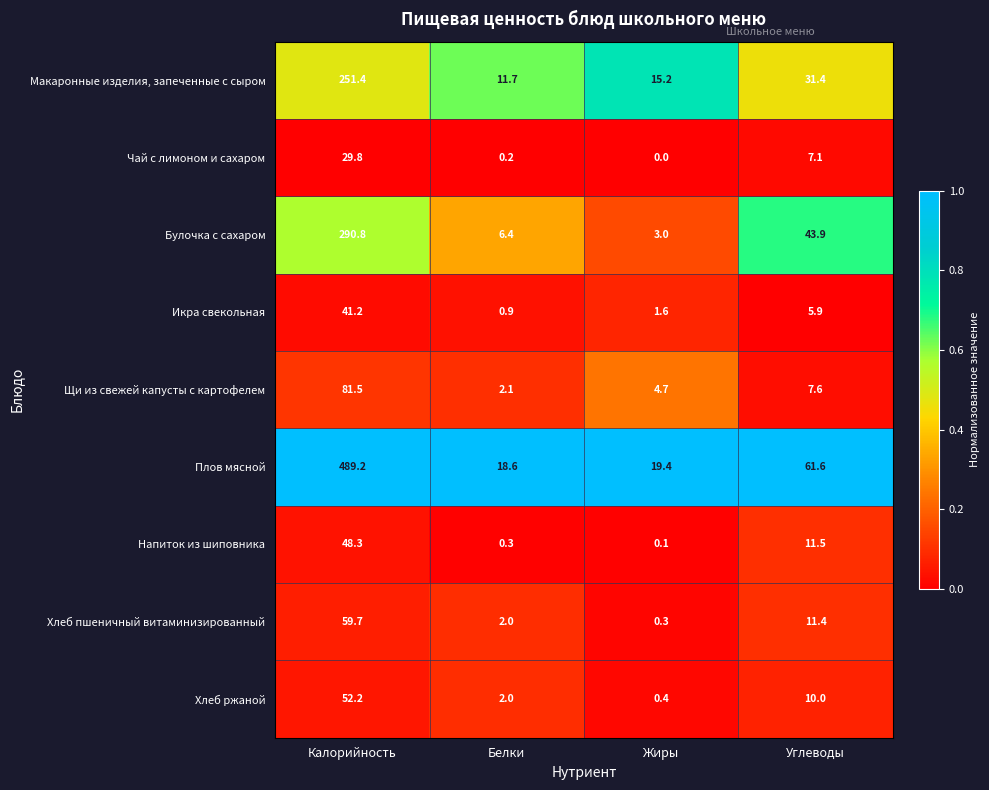

List the series in order of their peak value, lowest first.

Чай с лимоном и сахаром, Икра свекольная, Напиток из шиповника, Хлеб ржаной, Хлеб пшеничный витаминизированный, Щи из свежей капусты с картофелем, Макаронные изделия, запеченные с сыром, Булочка с сахаром, Плов мясной